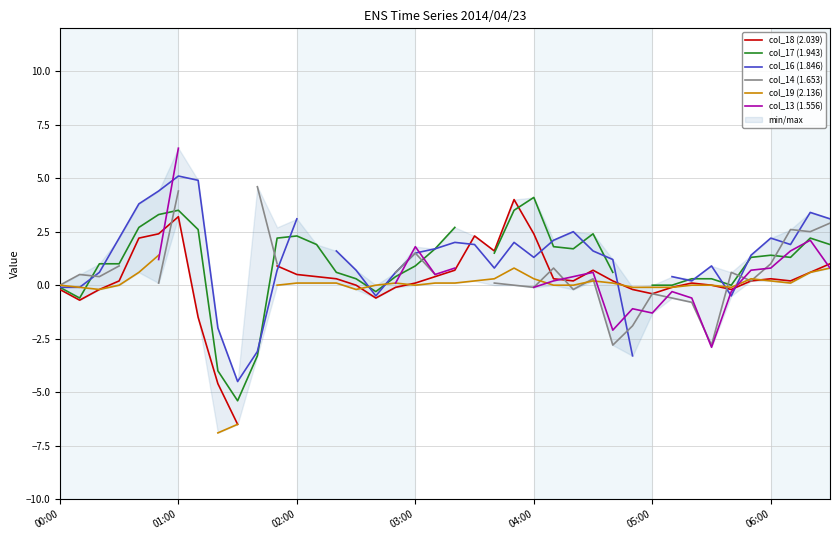

True or false: col_18 (2.039) and col_19 (2.136) intersect in this chart.

True